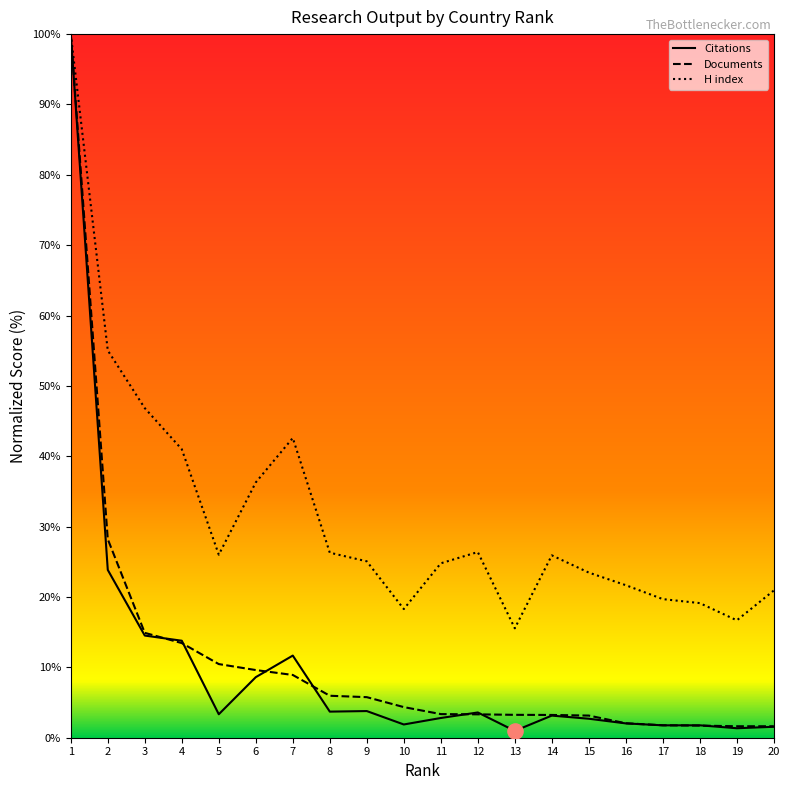

At how many categories does at least one series exceed 24?

12